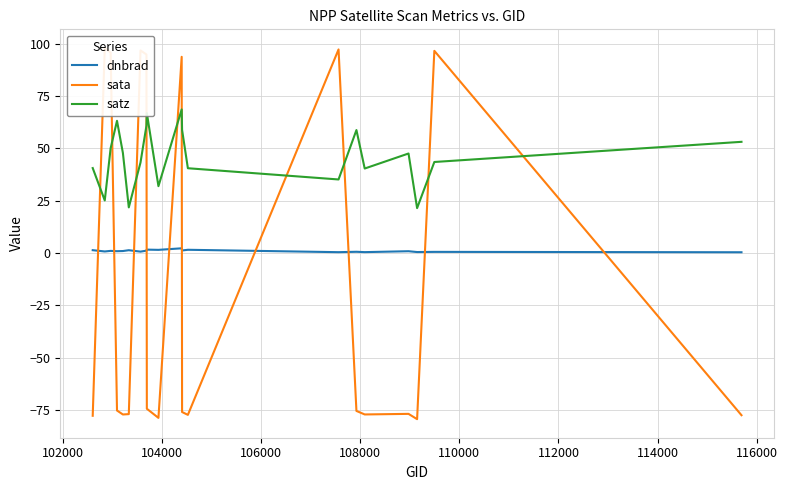

True or false: satz and dnbrad intersect in this chart.

False